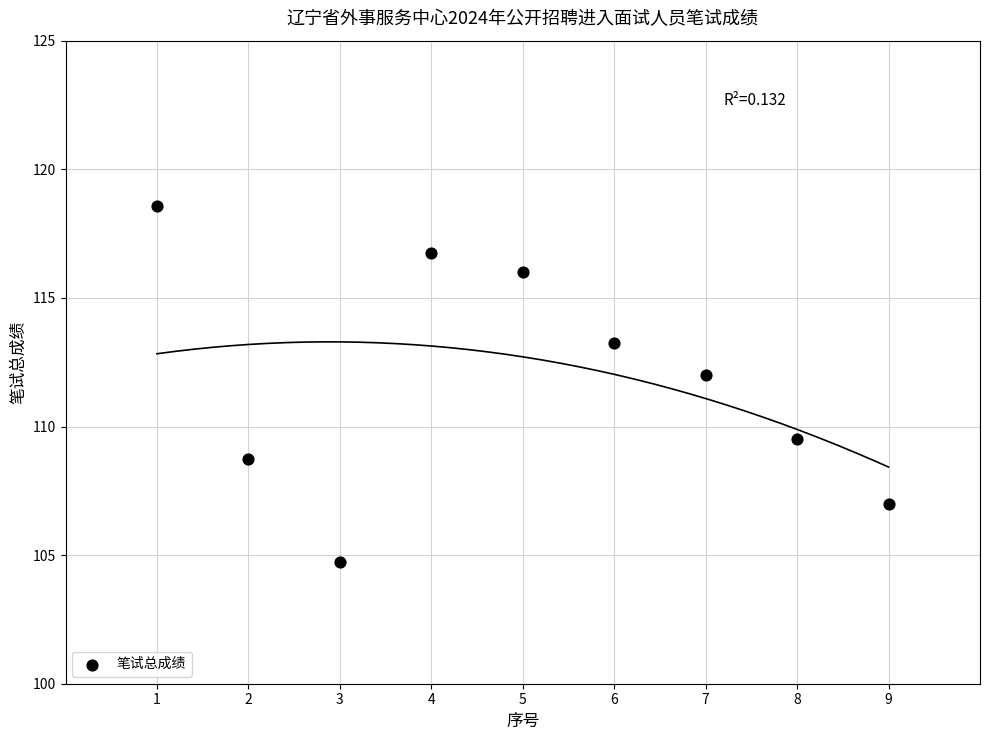

What Y value in the scatter plot is closest to 111?

112.0